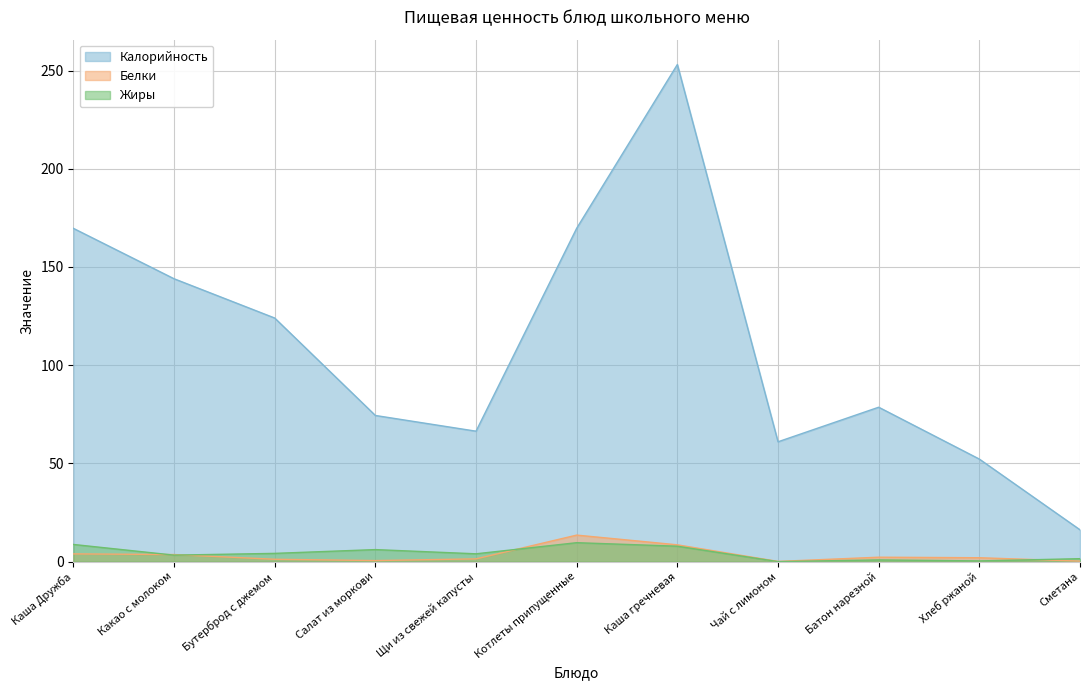

Reading left to right, what are all the values shown in this chart?

Калорийность: 169.7	144.0	124.0	74.4	66.4	169.7	253.1	61.0	78.6	52.2	16.2
Белки: 3.9	3.6	1.2	0.5	1.4	13.5	8.6	0.1	2.2	2.0	0.3
Жиры: 8.7	3.3	4.2	6.1	4.0	9.6	7.8	0.0	0.9	0.4	1.5